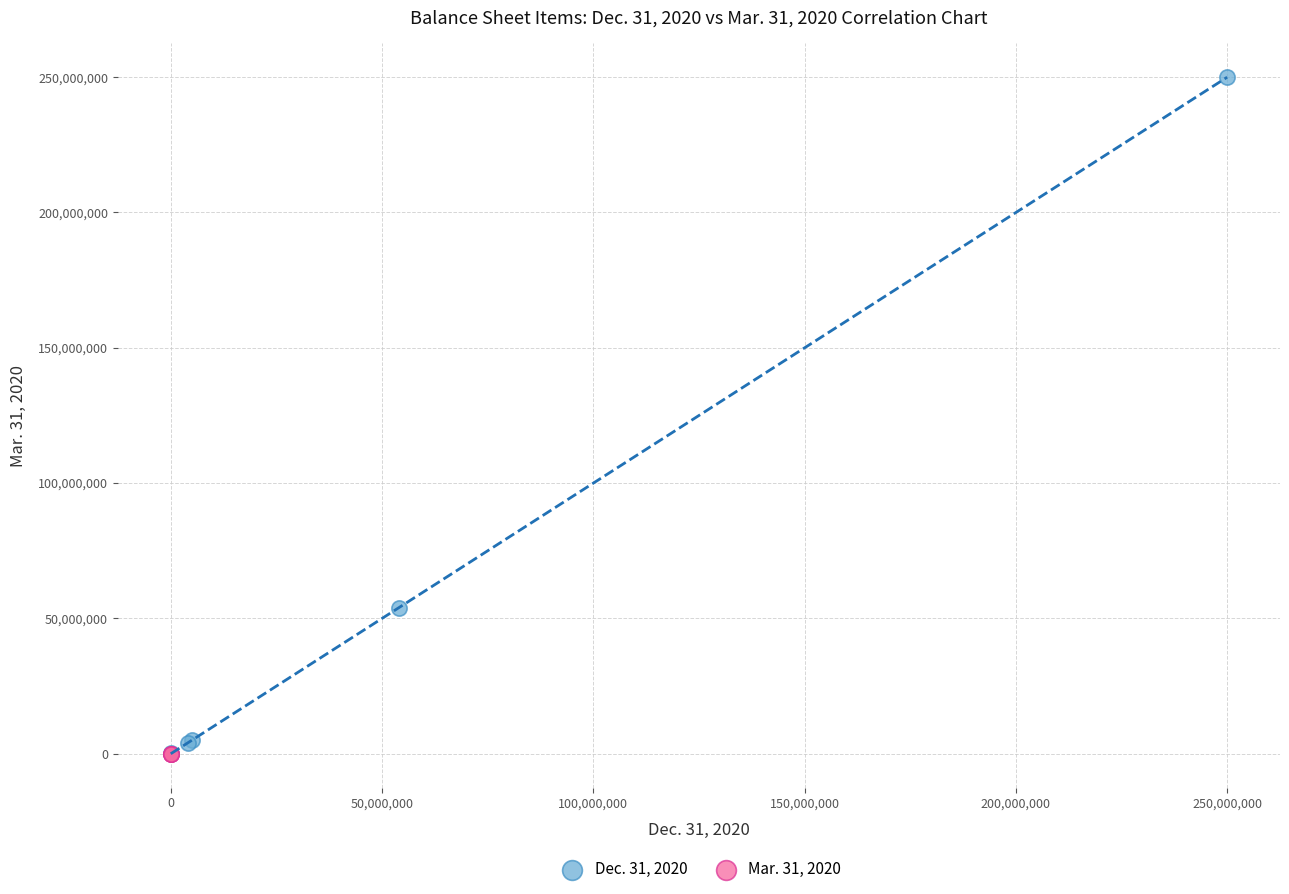

Which series has the widest spread of Y values?

Dec. 31, 2020